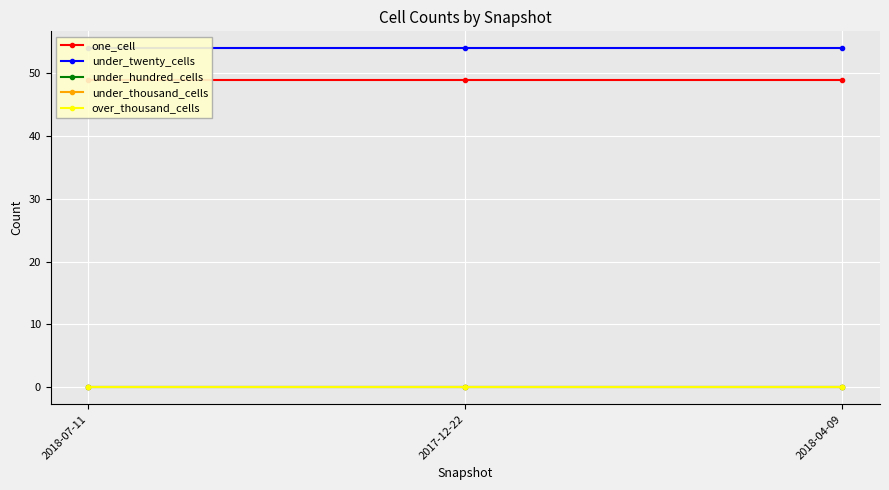

Which series has the largest total across all categories?

under_twenty_cells